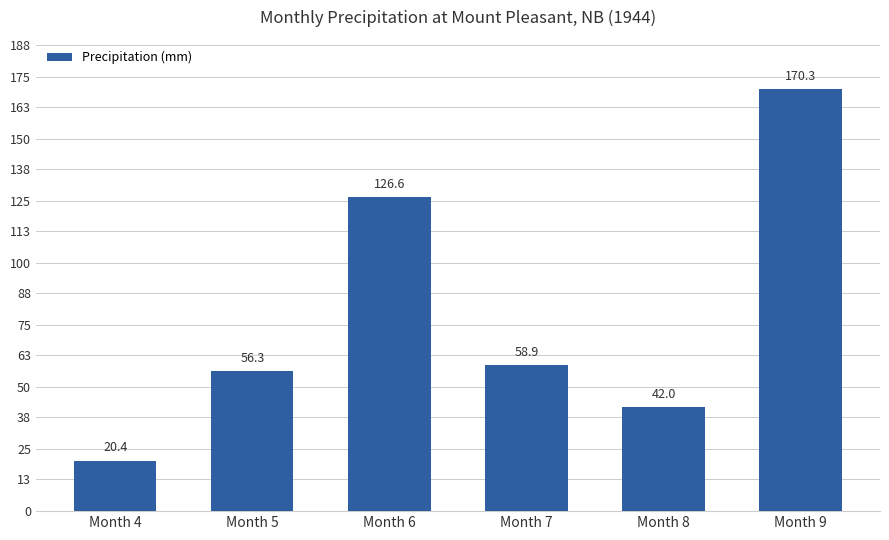

Which has a higher value, Month 6 or Month 7?

Month 6